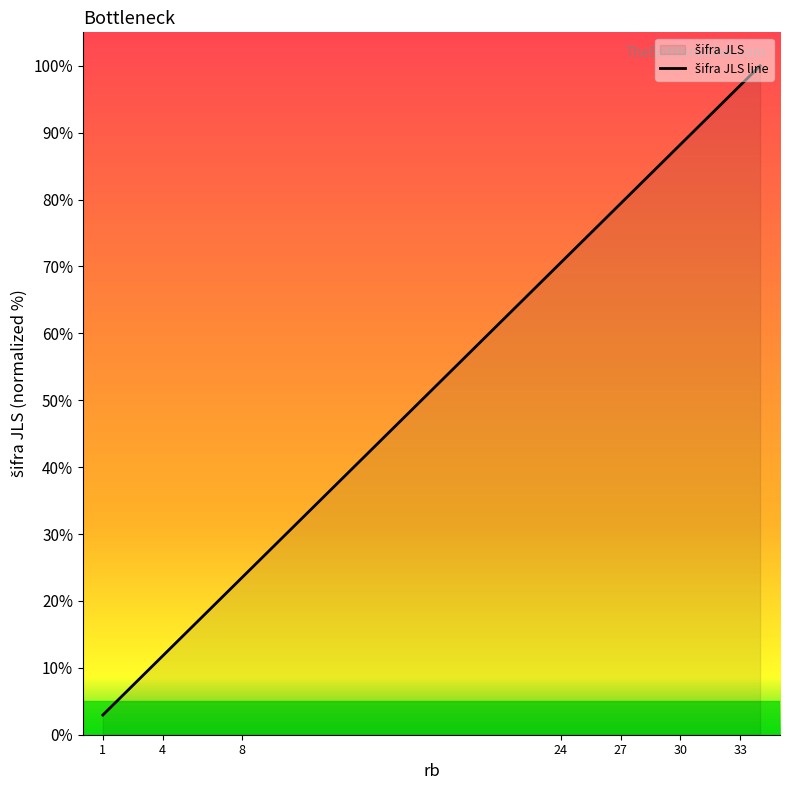

What is the average value?

56.2